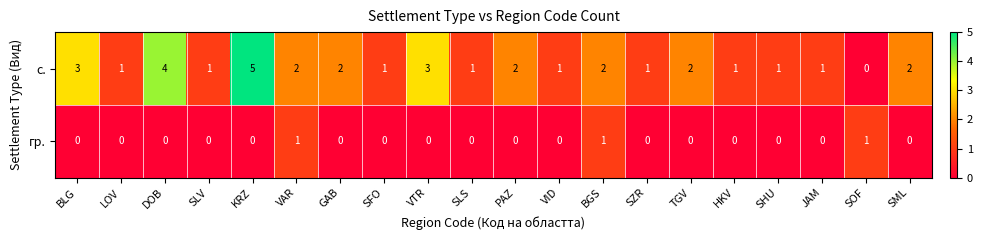

Which label corresponds to the largest value in the chart?

KRZ